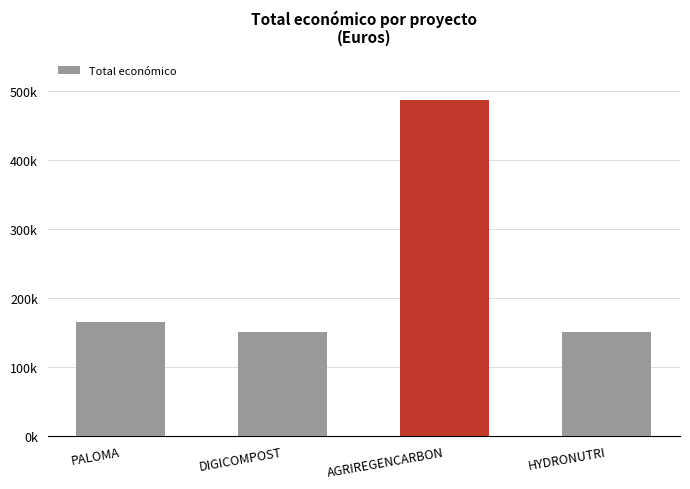

Reading left to right, extract all data points from this chart.

165312	150000	486756	150000